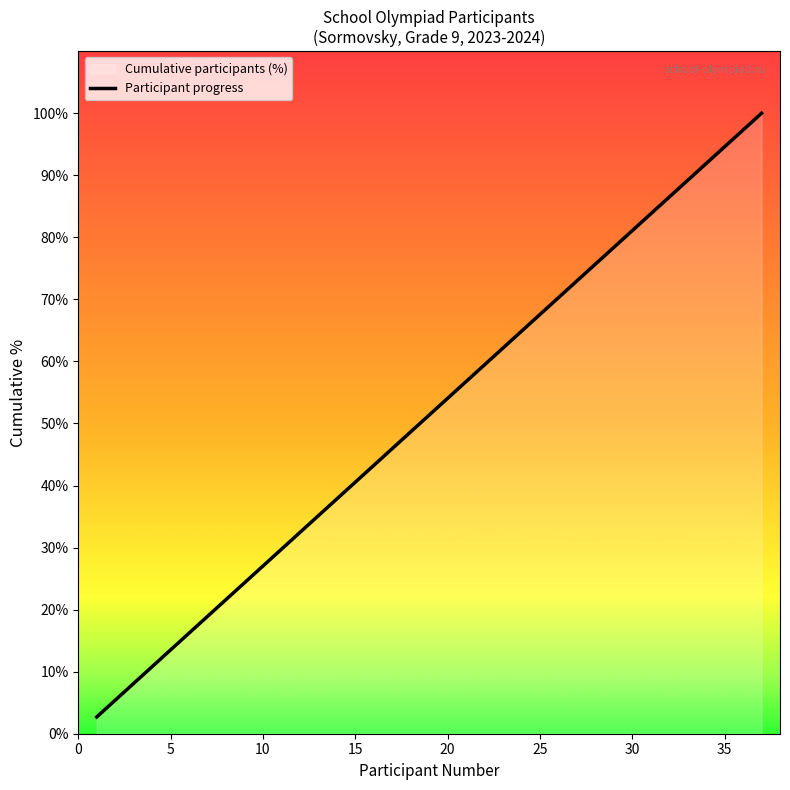

What is the greatest value displayed?

100.0